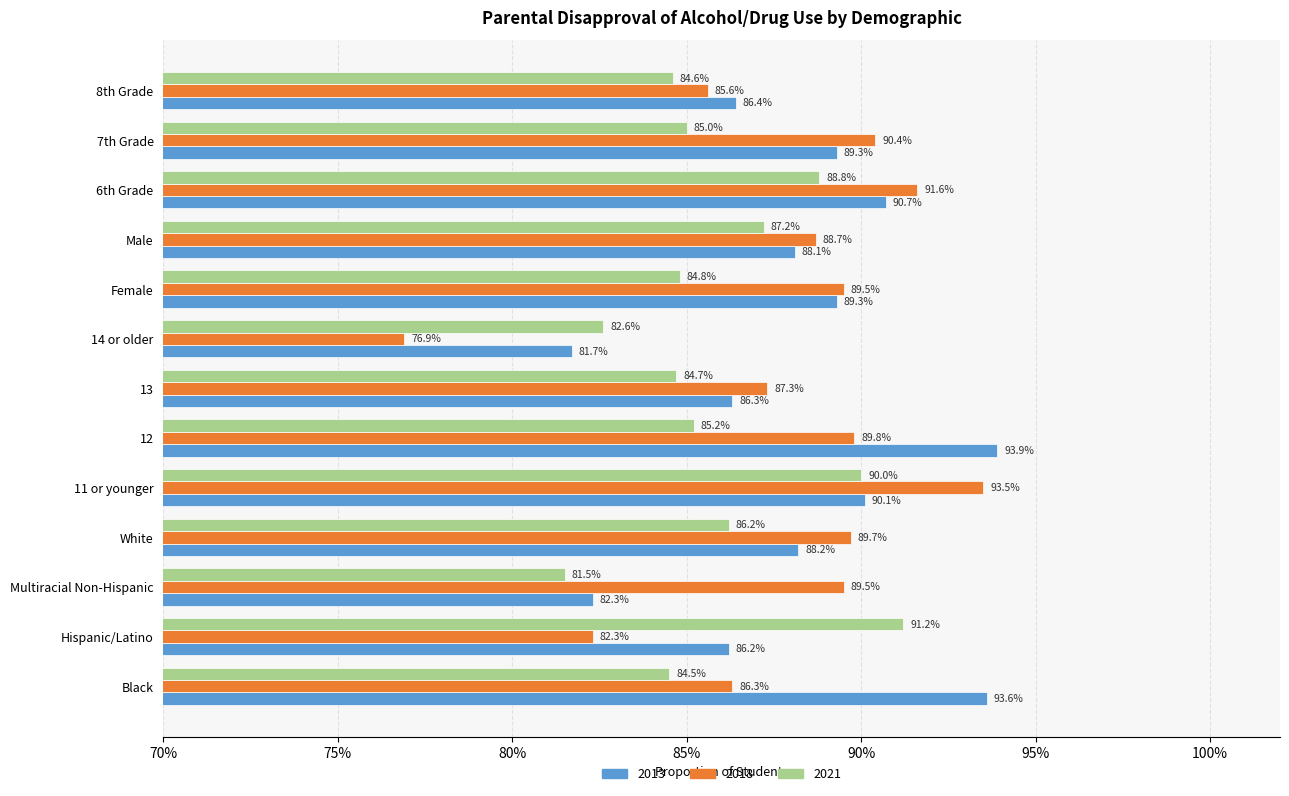

What are all the series names shown in the legend?

2013, 2018, 2021